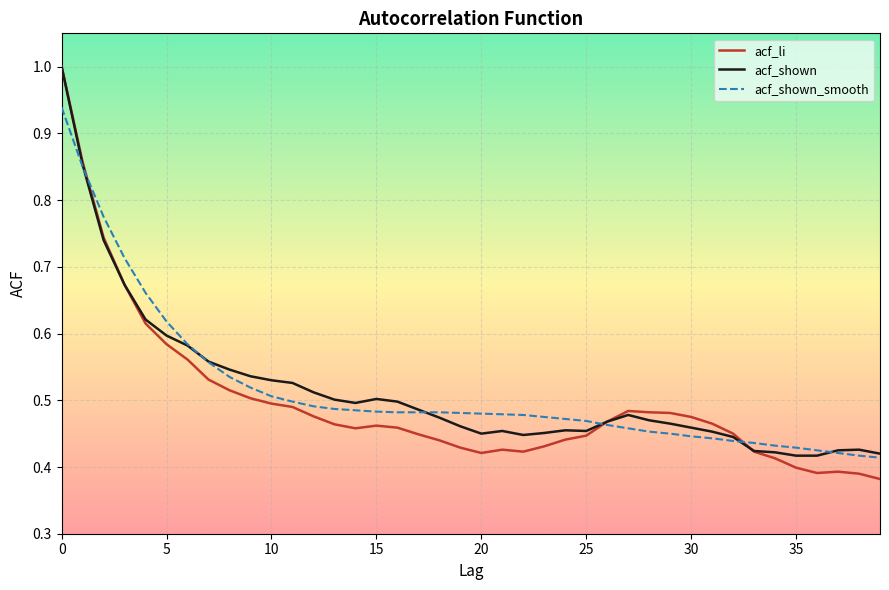

What is the highest value of the acf_li series?

1.0